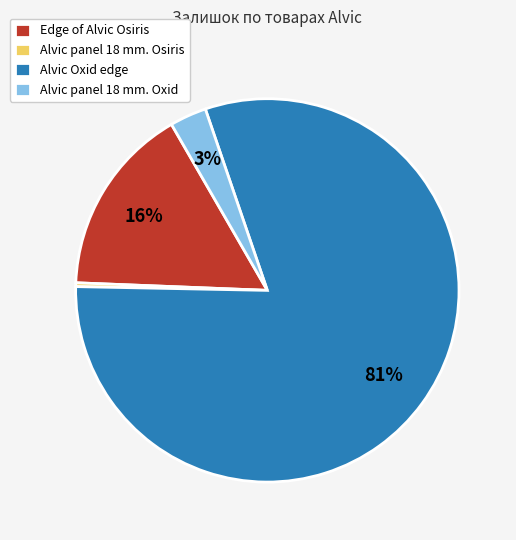

To the nearest percent, what percentage of the pie is Edge of Alvic Osiris?

16%